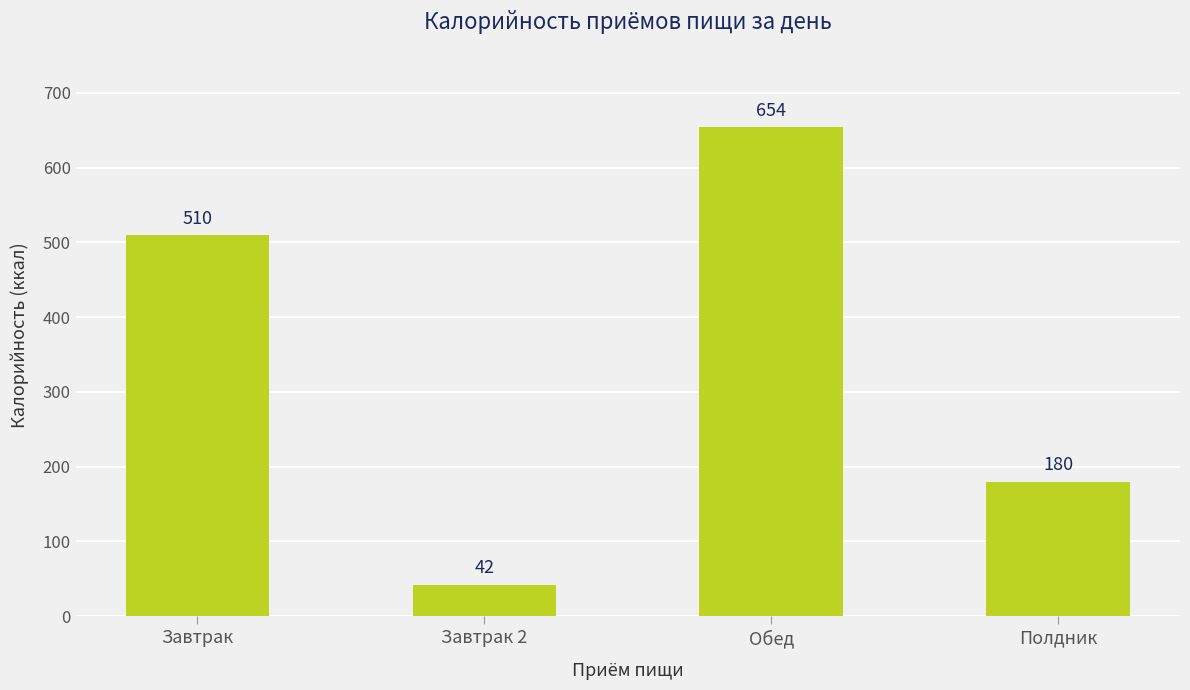

What is the difference between the maximum and minimum values?

612